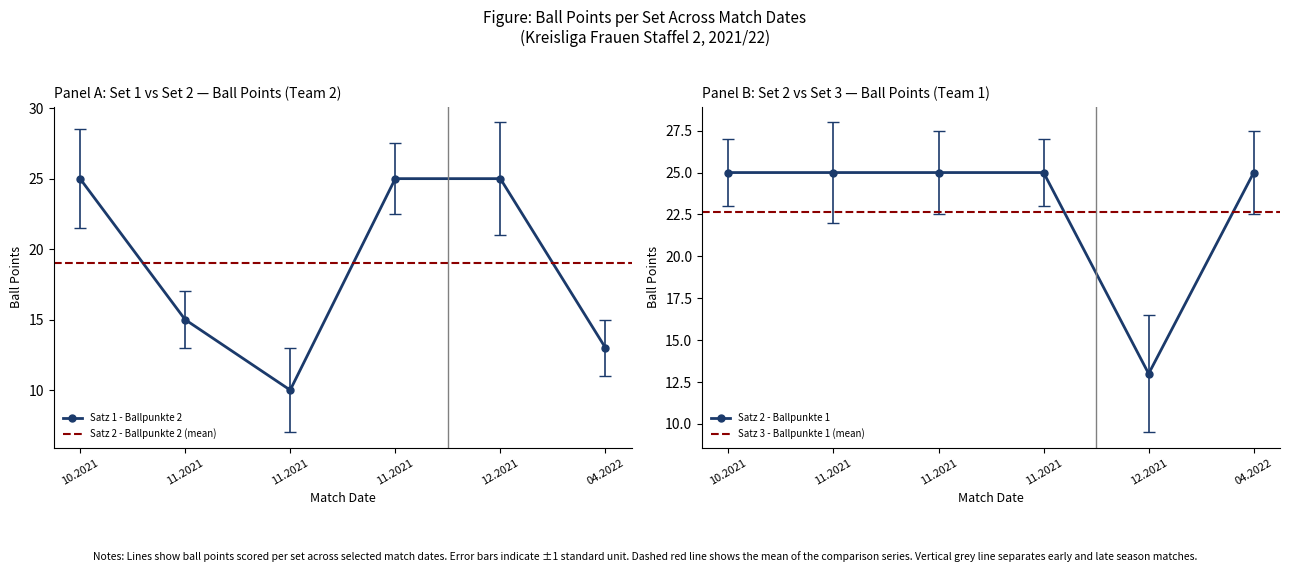

Is it true that Satz 2 - Ballpunkte 1 equals 33 at 10.2021?

False